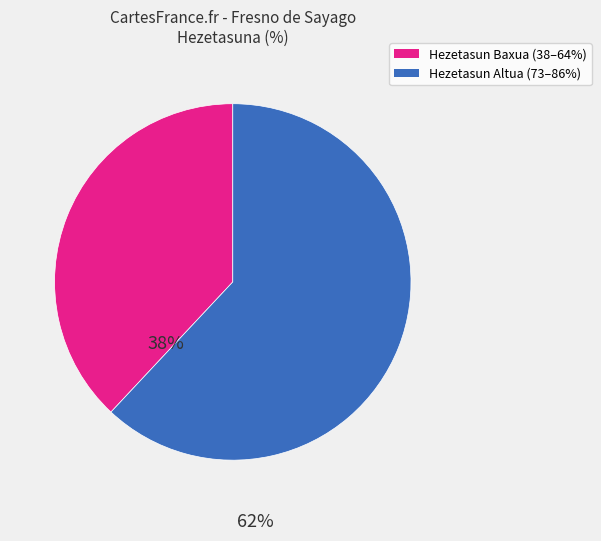

Does any single category account for the majority?

Yes